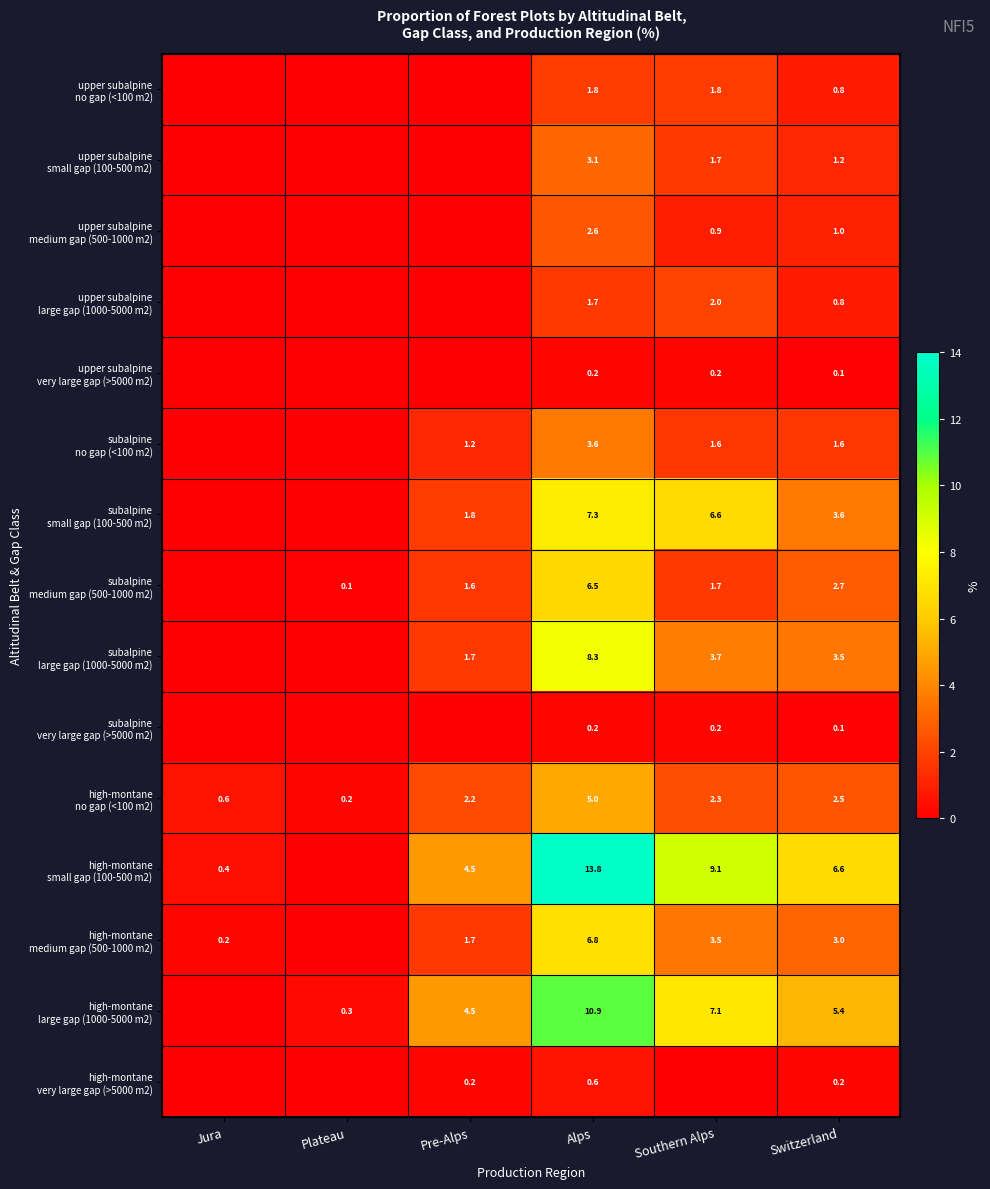

The value of high-montane medium gap (500-1000 m2) at Pre-Alps is 2.3. True or false?

False